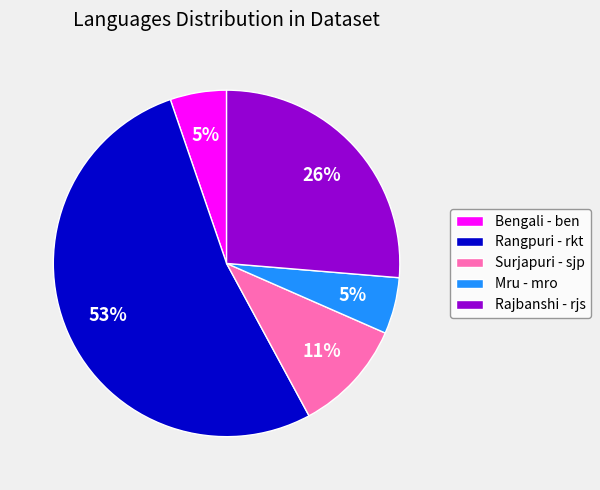

Does any single category account for the majority?

Yes